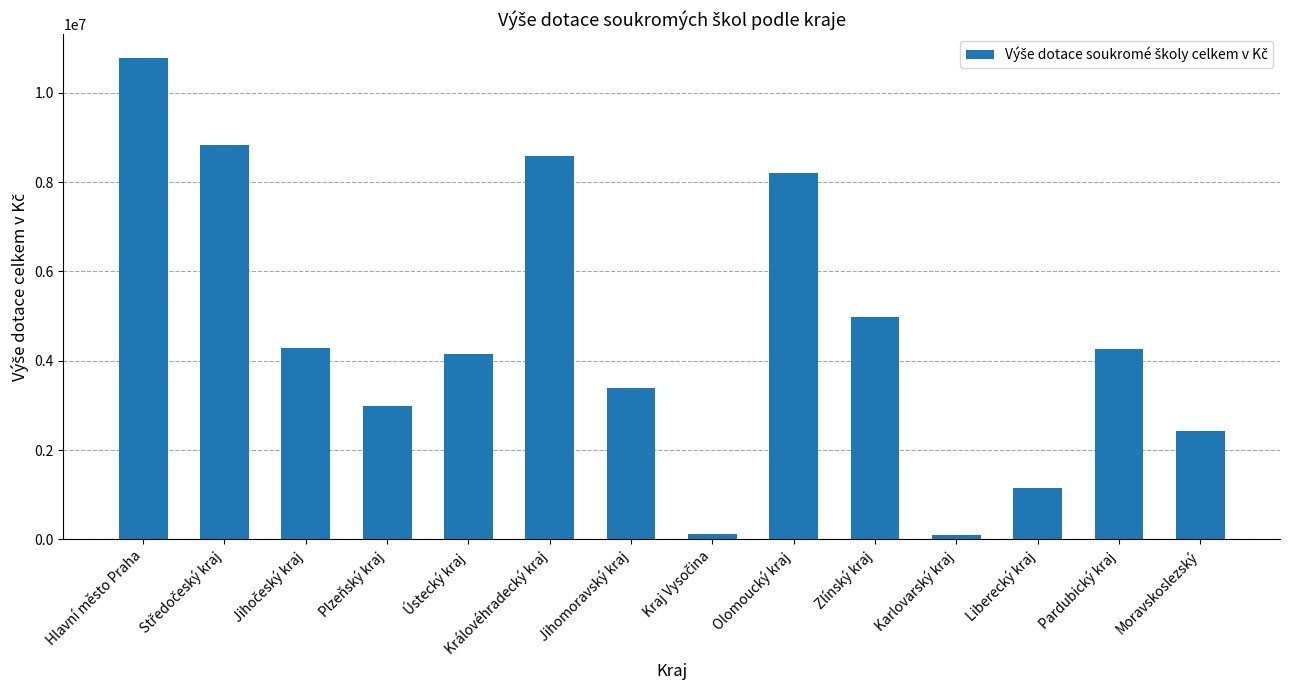

Which has a higher value, Pardubický kraj or Královéhradecký kraj?

Královéhradecký kraj